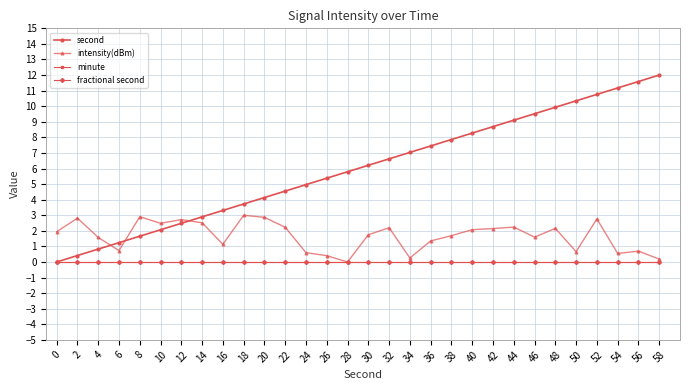

Between 4 and 28, which series saw the biggest shift?

second